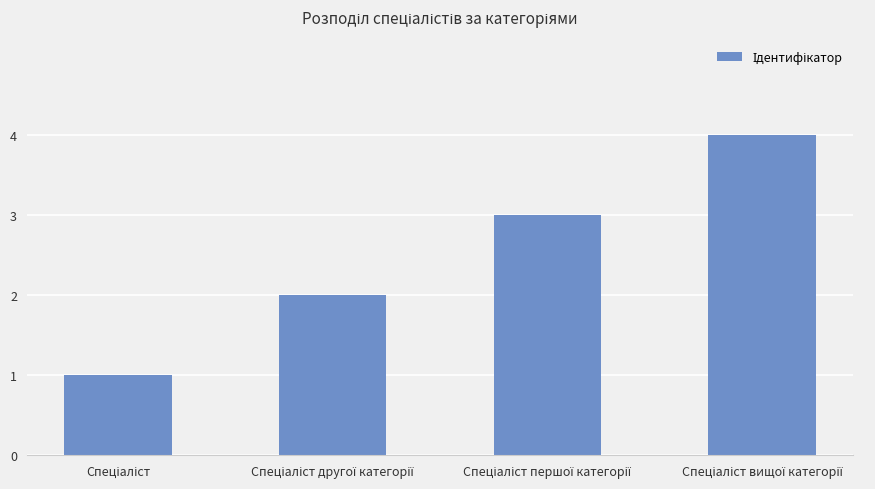

Does the chart contain stacked bars?

No